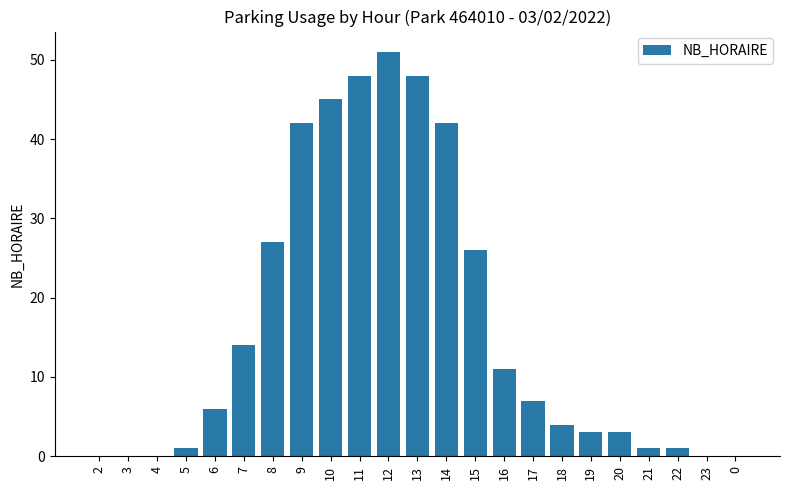

At which category does the chart reach its peak across all series?

12